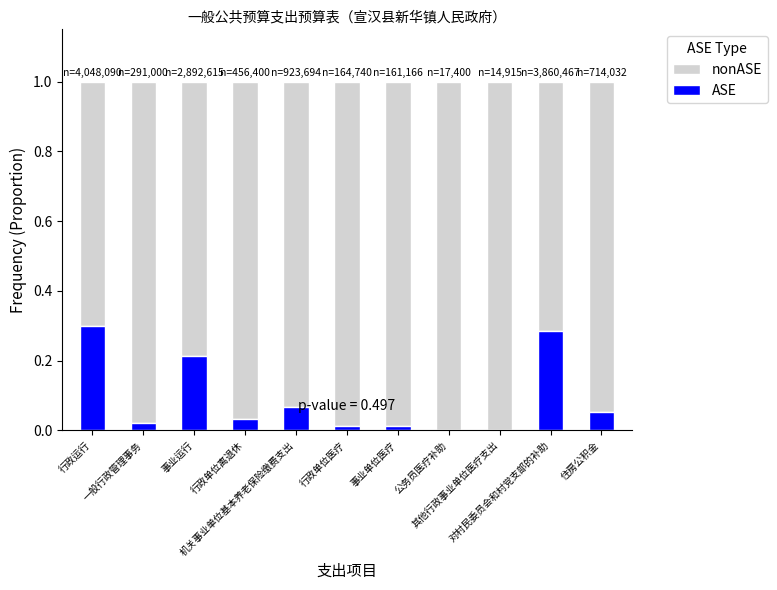

Are the bars horizontal?

No